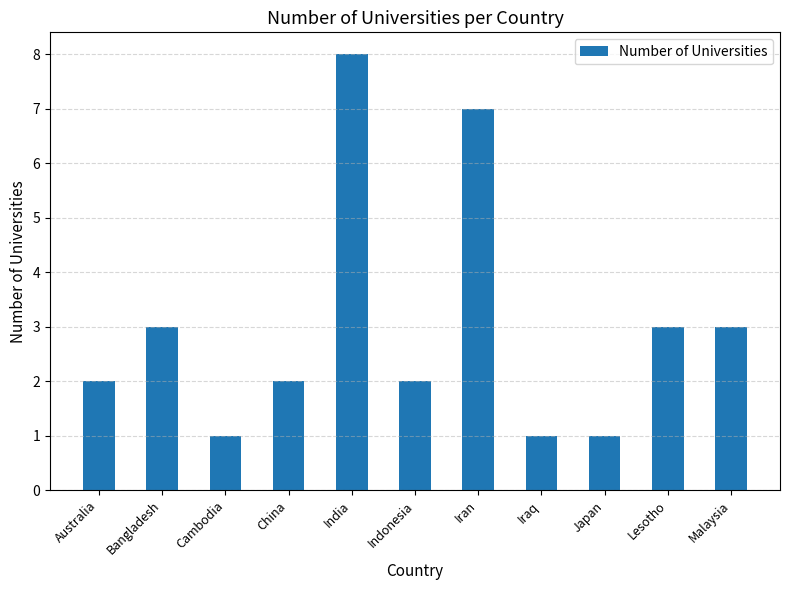

What is the average value?

3